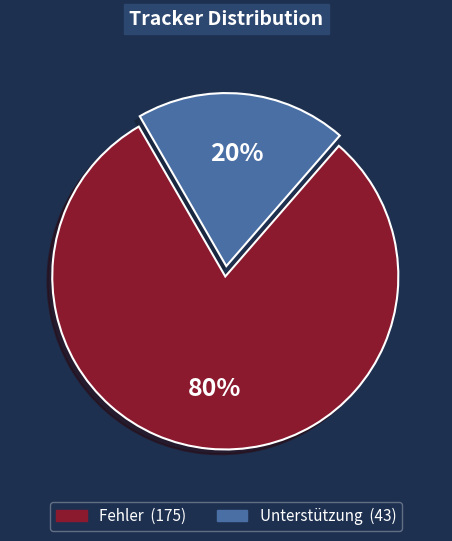

Does any single category account for the majority?

Yes